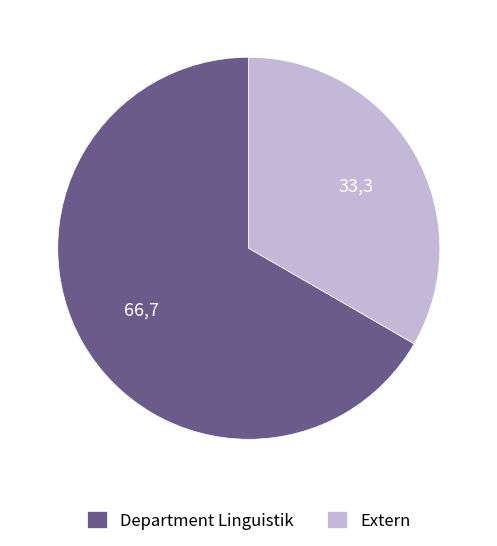

Is the sum of Department Linguistik and Extern greater than half?

Yes